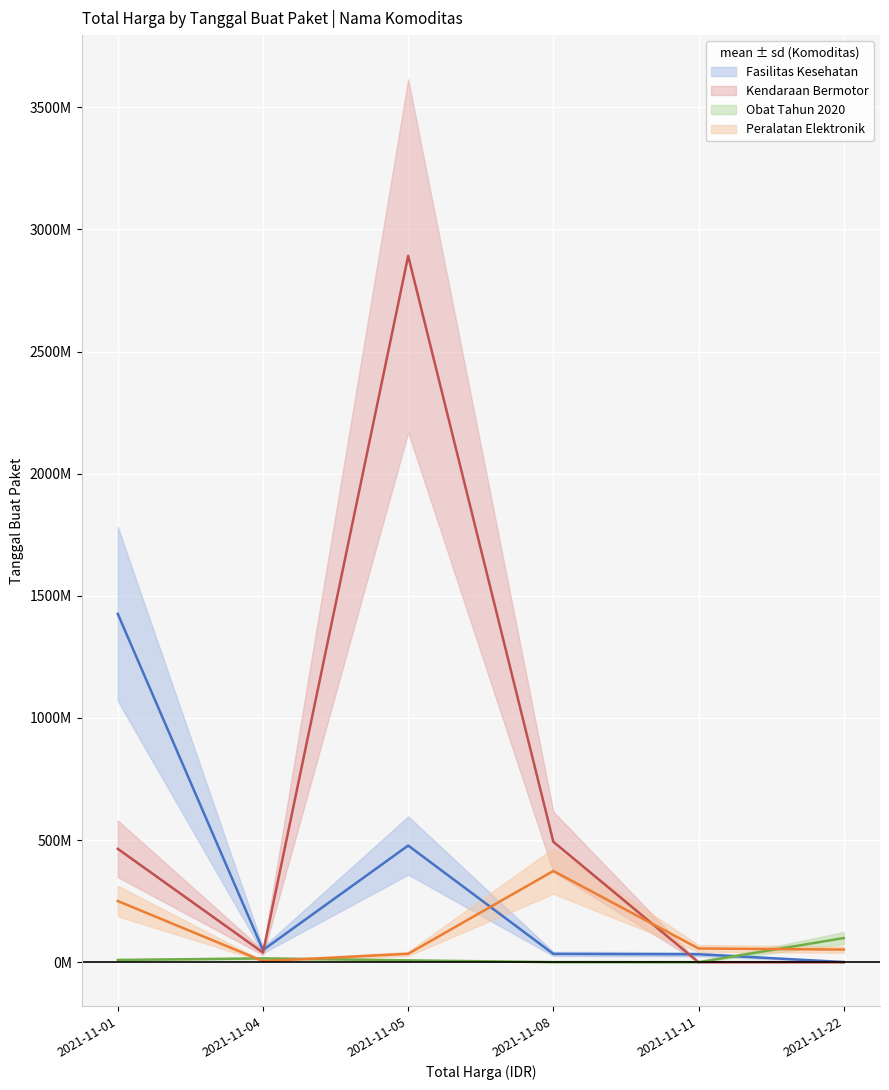

What is the value of the Peralatan Elektronik point at the 2nd from the left?

4350000